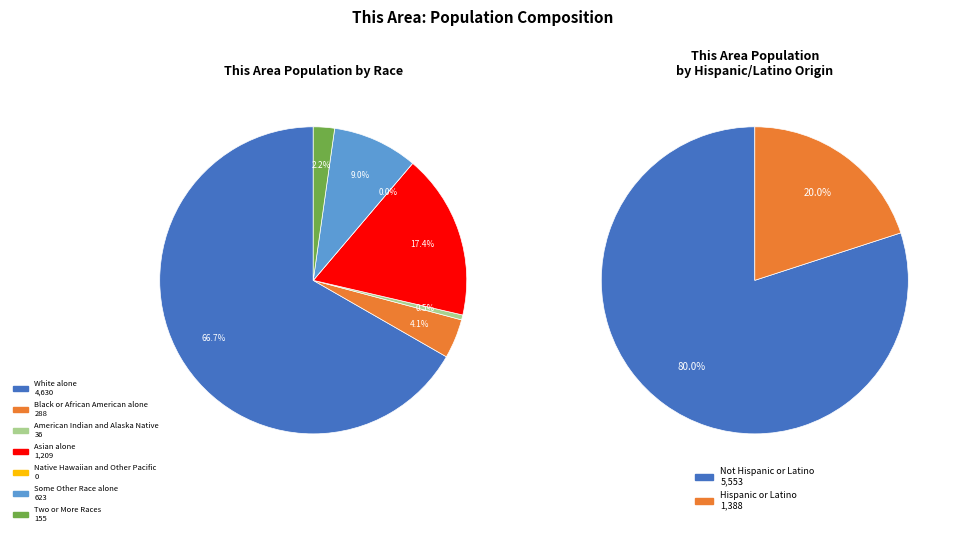

To the nearest percent, what percentage of the pie is Asian alone?

17%